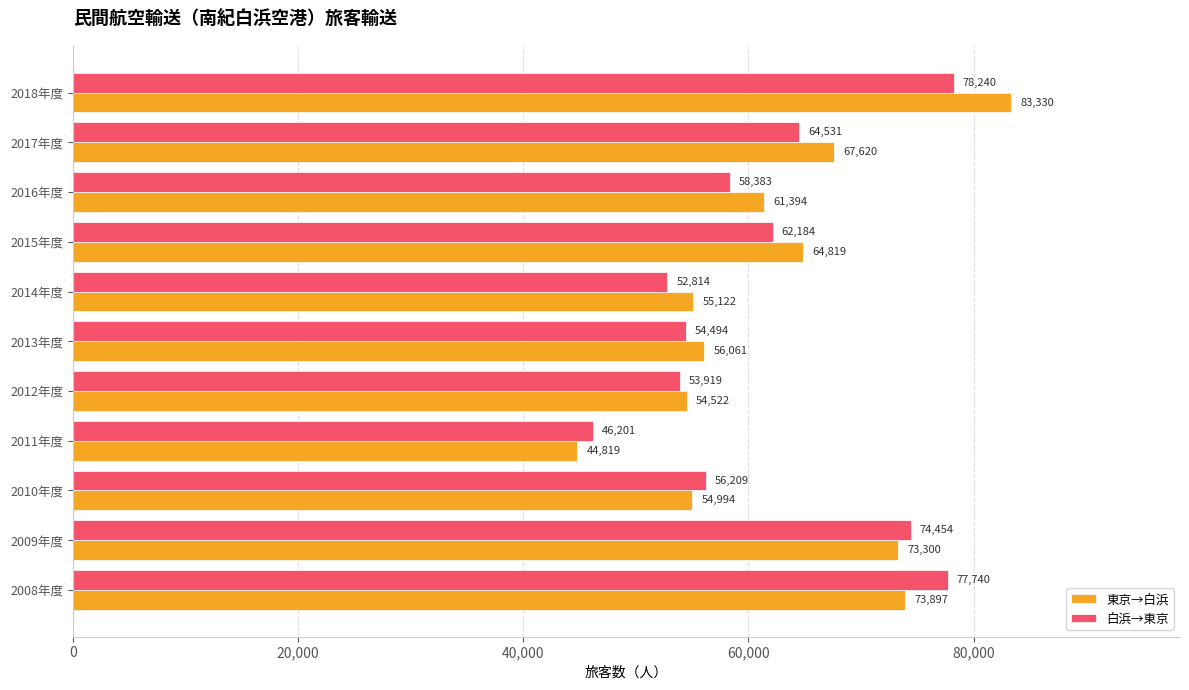

What is the smallest value displayed?

44819